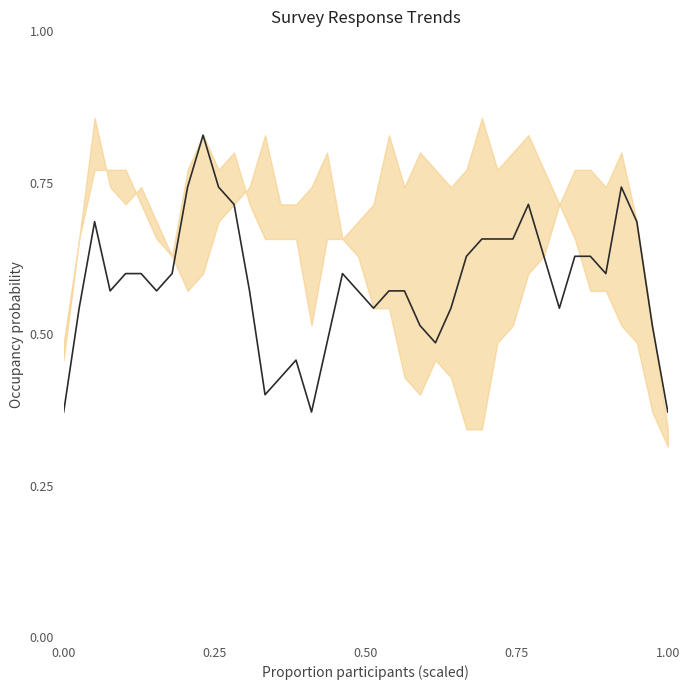

How many points are higher than both their immediate neighbors (excluding endpoints)?

7